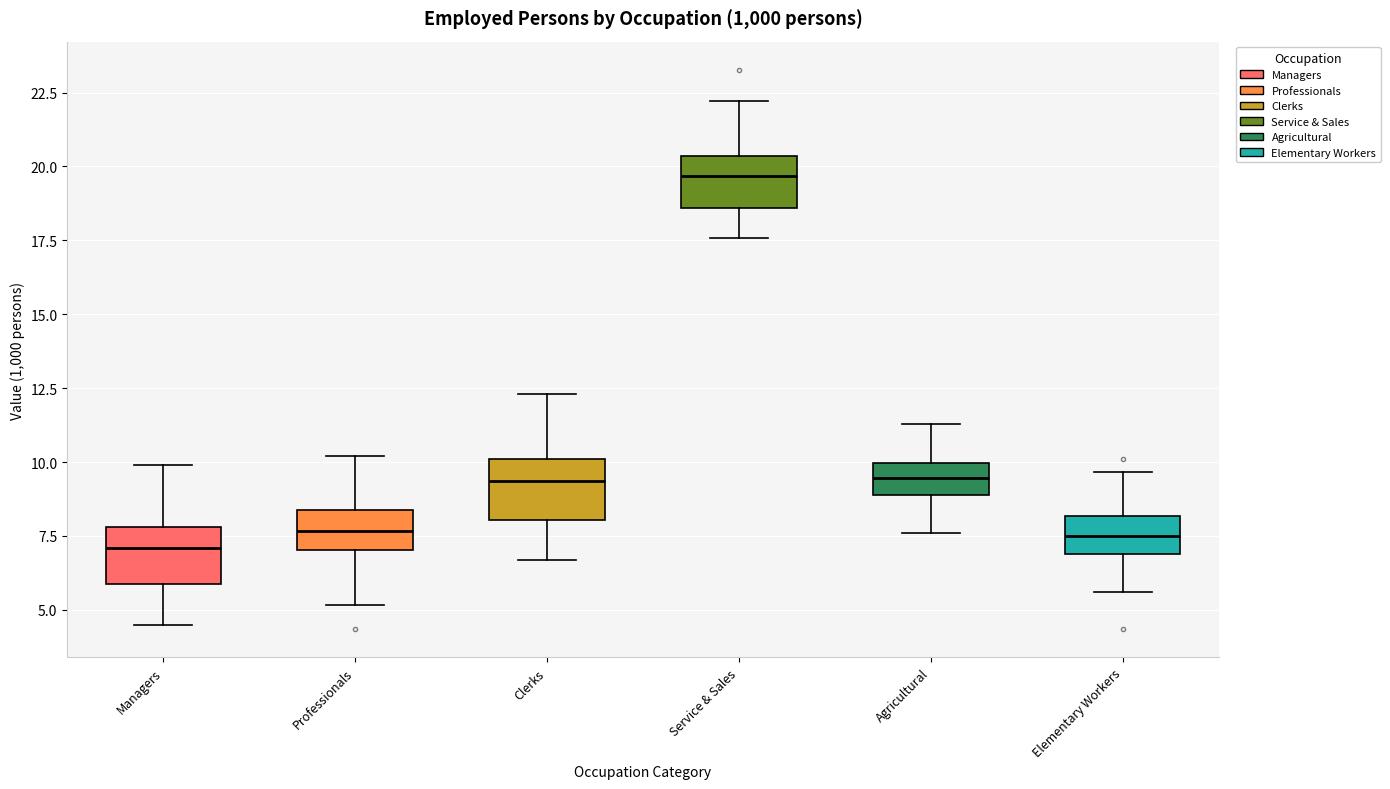

Where does the upper whisker of the box for Agricultural end on the y-axis? The values are not printed on the chart, so give them approximately, as read against the axis.

11.5